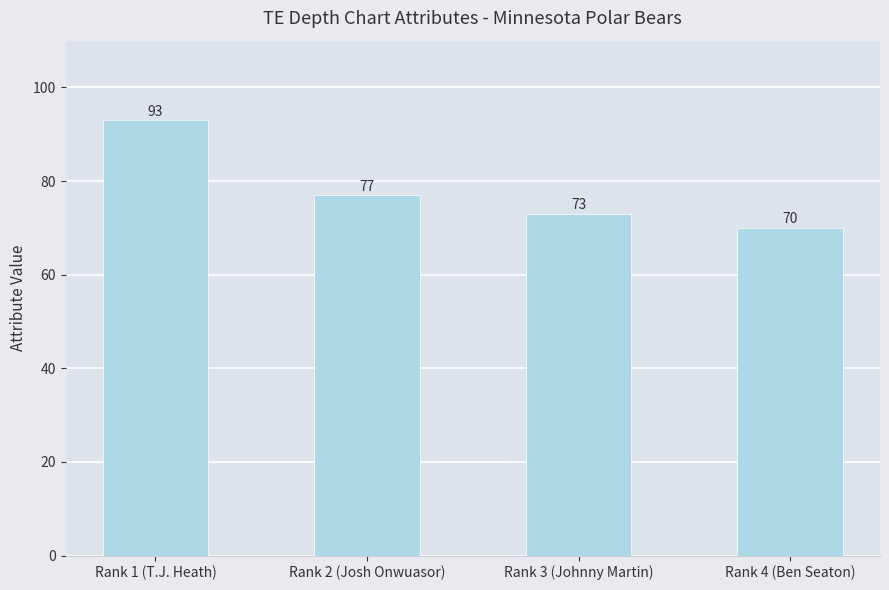

What is the difference between the second highest and minimum values?

7